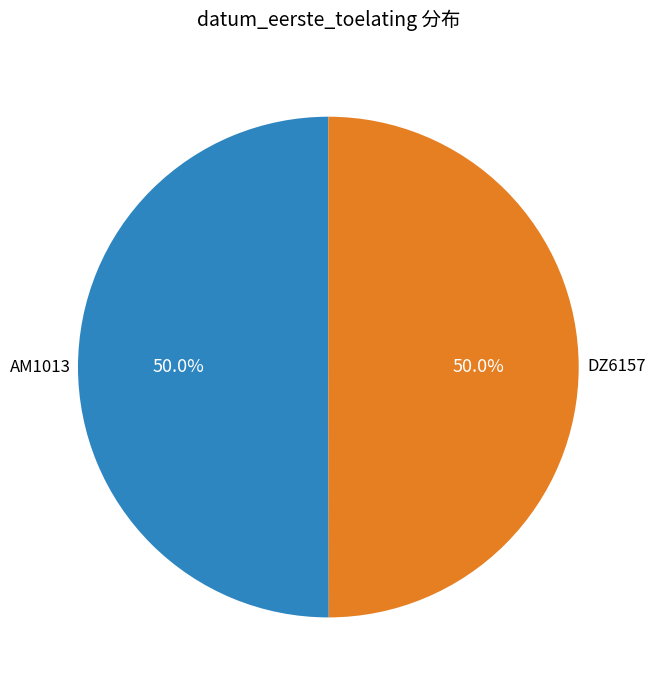

What percentage is NOT represented by DZ6157?

50.0%